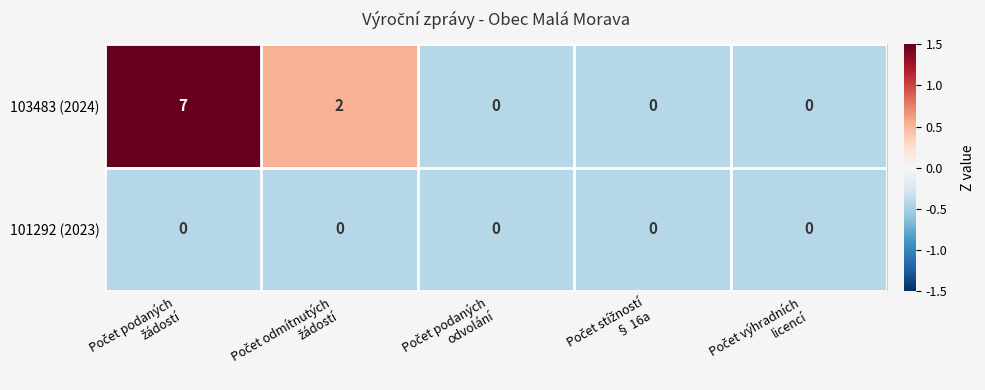

What is the difference between the maximum and minimum values in the 103483 (2024) series?

7